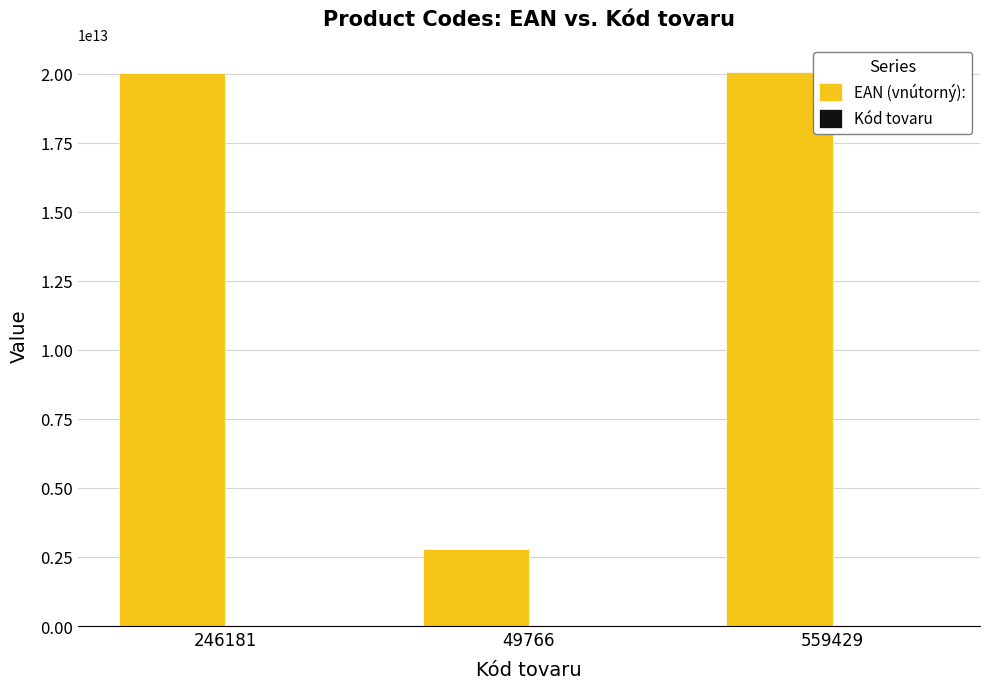

The value of EAN (vnútorný): at 559429 is 20055942900004. True or false?

True